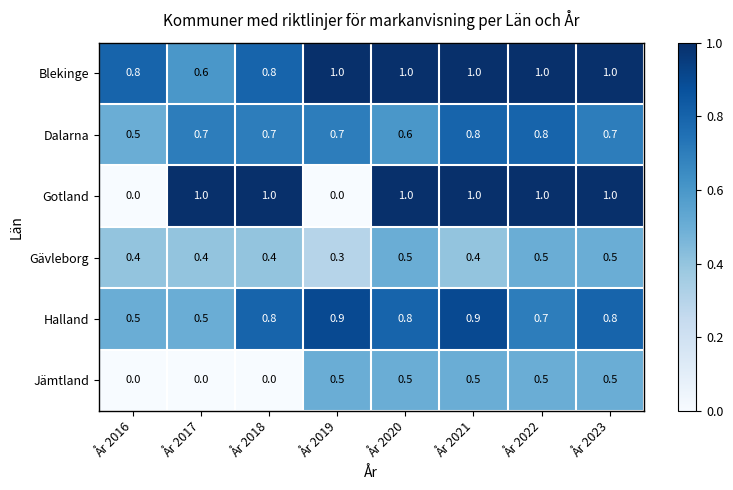

How many values in Gotland are above zero?

6